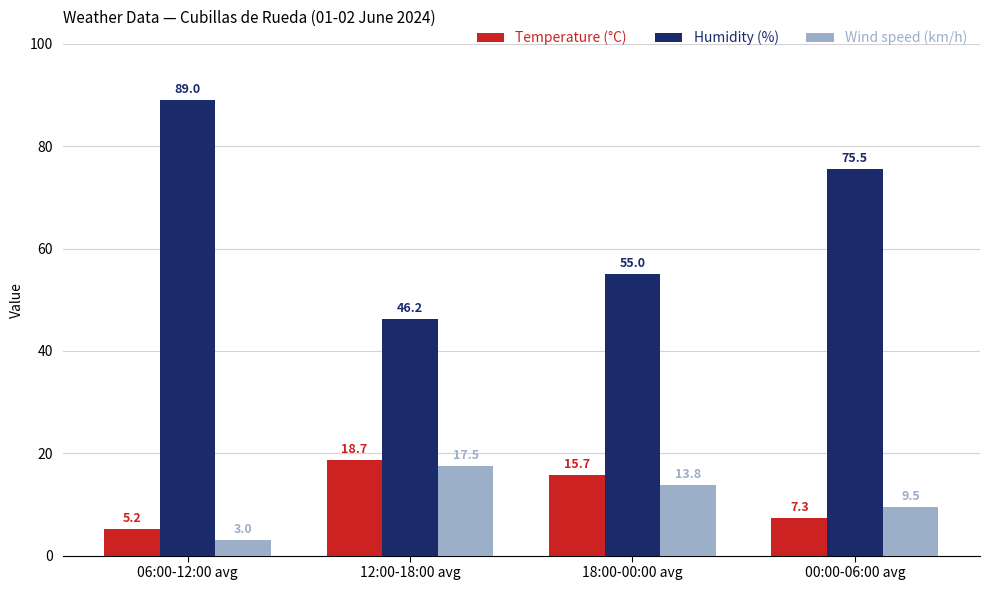

What is the label of the 2nd bar from the left?

12:00-18:00 avg